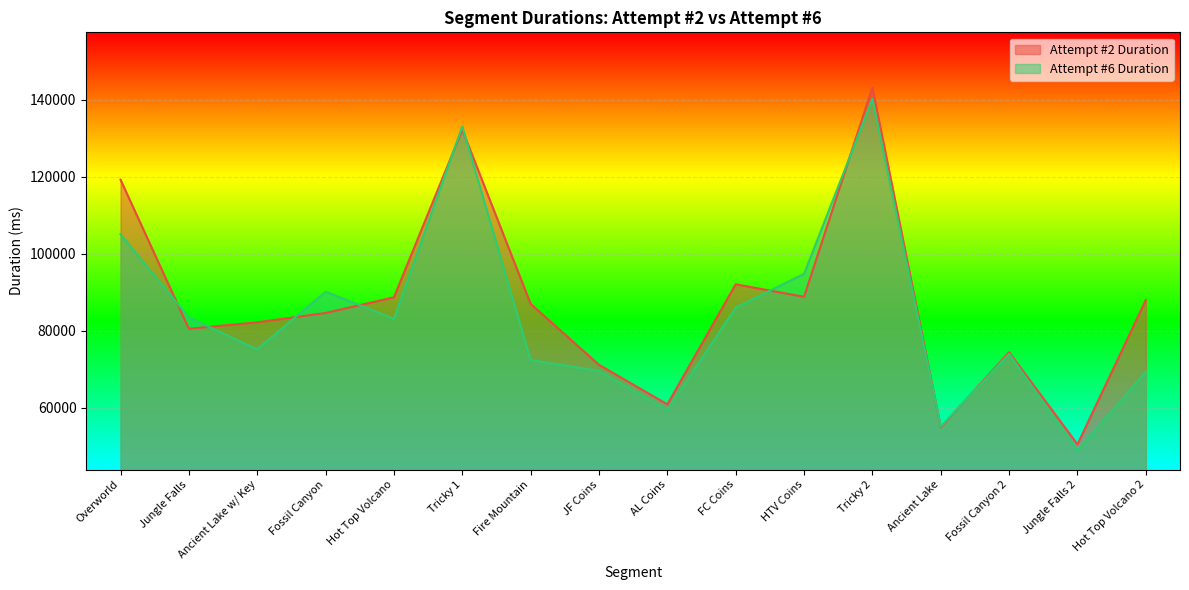

True or false: Attempt #6 Duration and Attempt #2 Duration intersect in this chart.

True